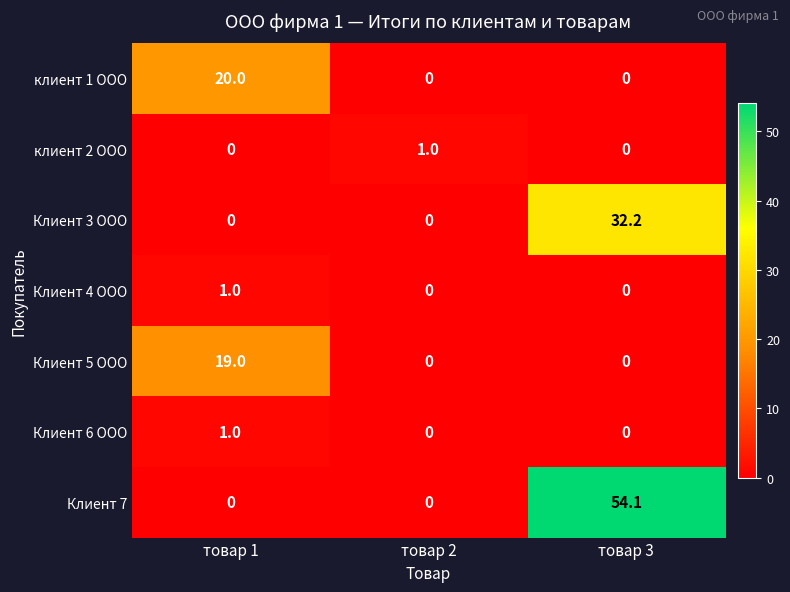

What is the difference between the Клиент 7 values at товар 3 and товар 1?

54.1